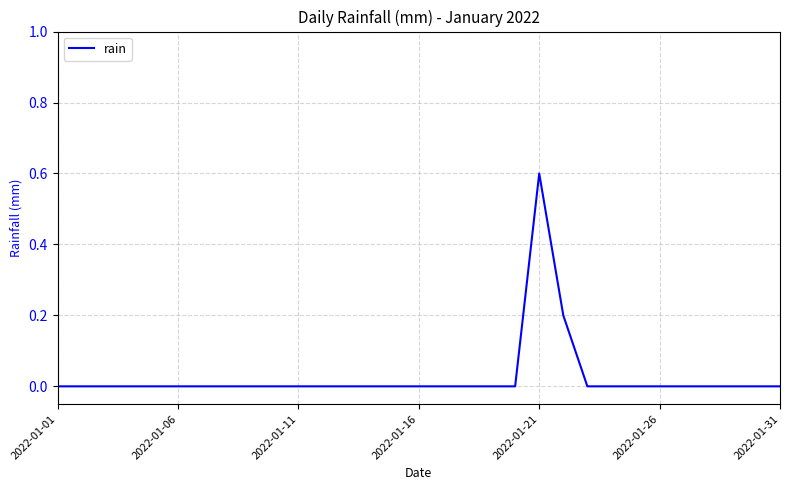

True or false: there are more than 0 points higher than both neighbors.

True